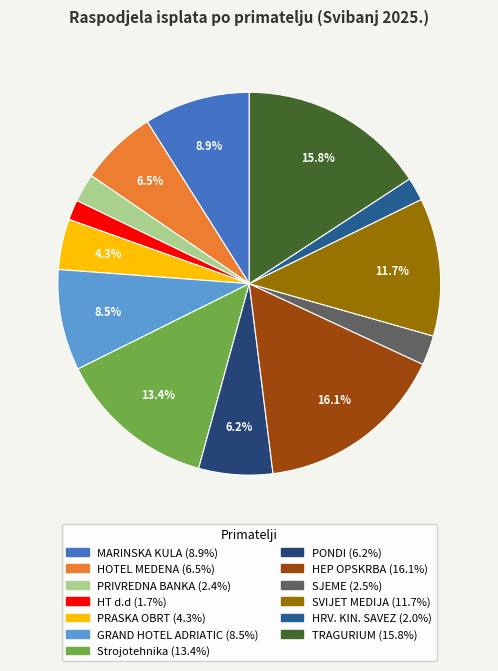

Count the number of slices in the pie.

13